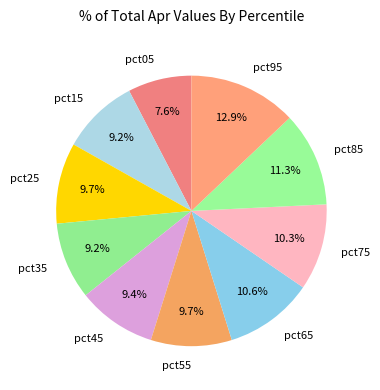

How many segments does this pie chart have?

10